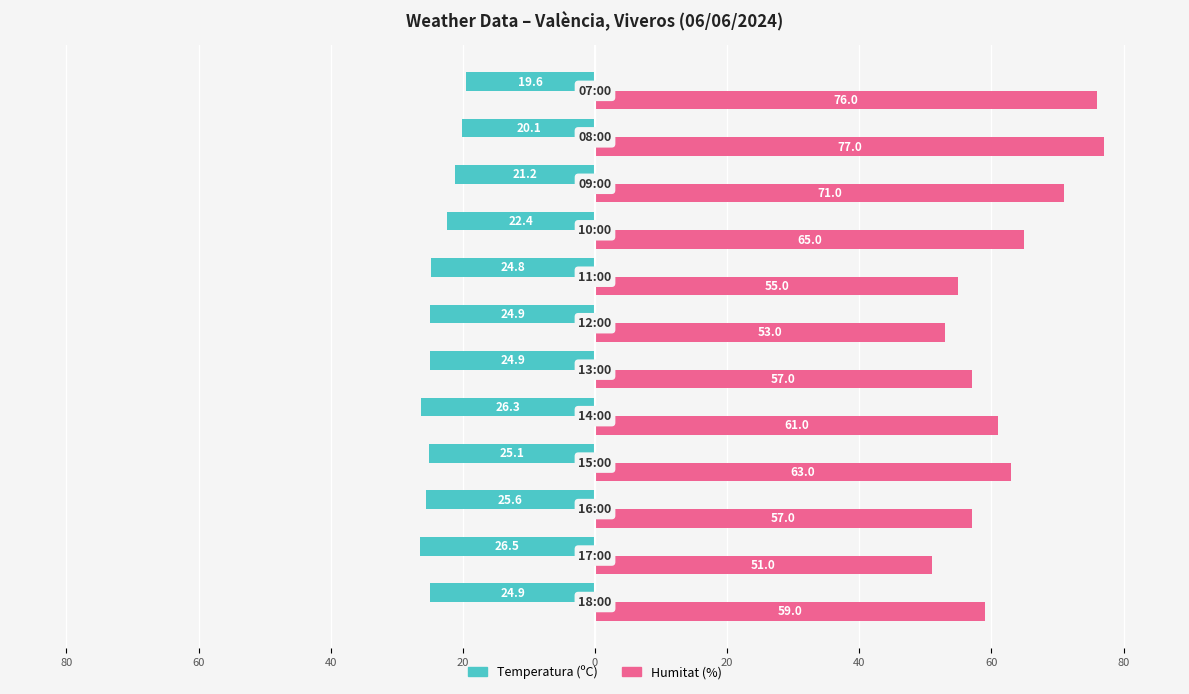

What are all the series names shown in the legend?

Temperatura (ºC), Humitat (%)